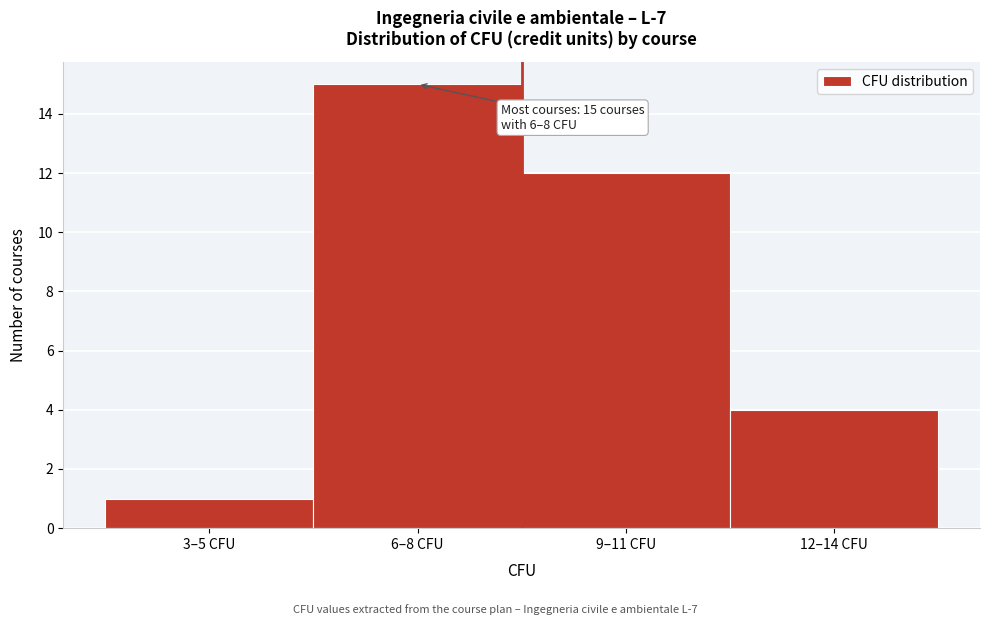

Reading right to left, what are all the values shown in this chart?

12–14 CFU=4	9–11 CFU=12	6–8 CFU=15	3–5 CFU=1